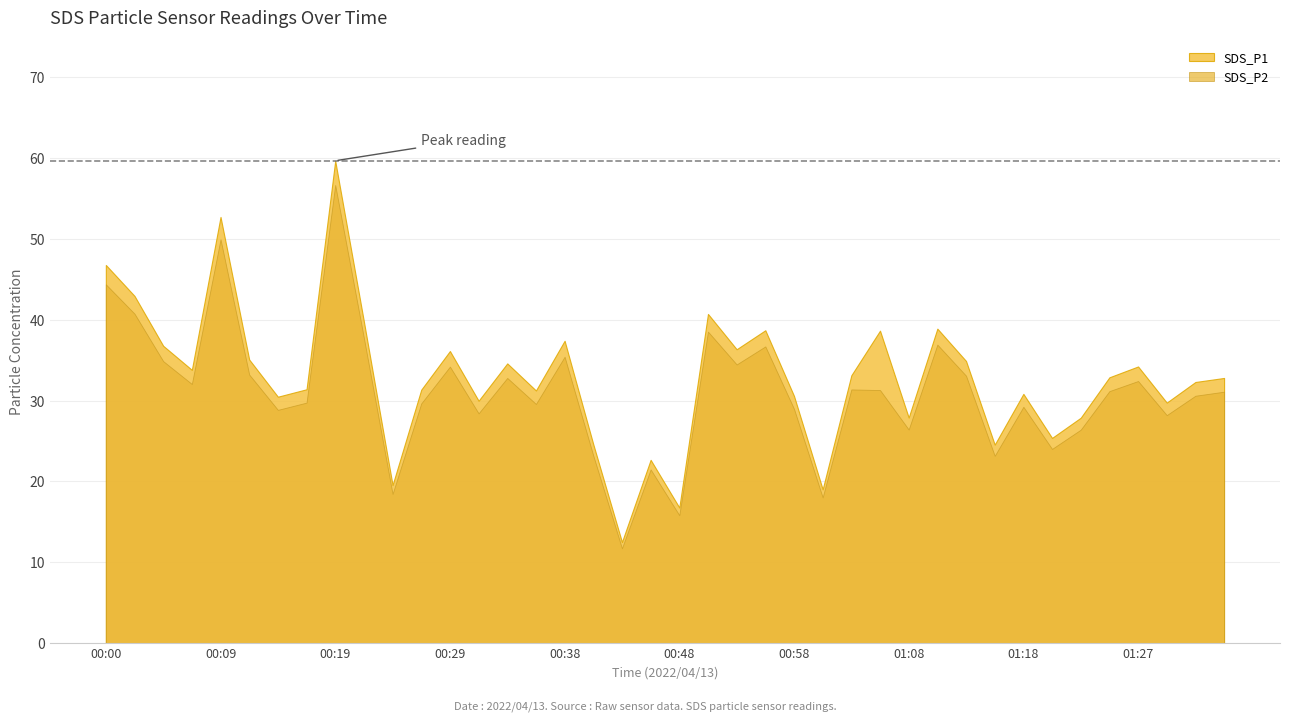

What is the difference between the maximum and minimum values in the SDS_P2 series?

44.9